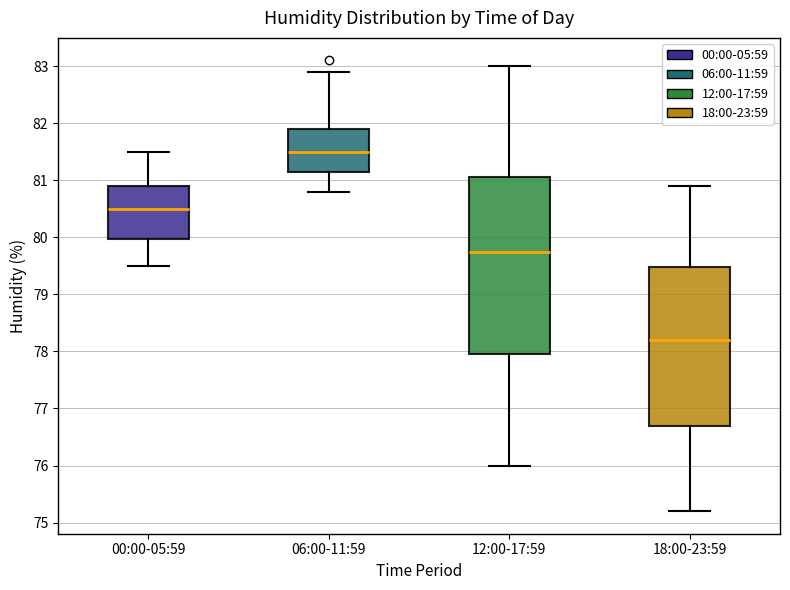

Reading left to right, read every box against the y-axis: the position of its median line, the range the box covers, and the ends of its whiskers. The values are not printed on the chart, so give them approximately, as read against the axis.

00:00-05:59: median 80.5, box 80.0 to 80.9, whiskers 79.5 to 81.5
06:00-11:59: median 81.5, box 81.2 to 81.9, whiskers 80.8 to 82.9
12:00-17:59: median 79.8, box 78.0 to 81.1, whiskers 76.0 to 83.0
18:00-23:59: median 78.2, box 76.7 to 79.5, whiskers 75.2 to 80.9